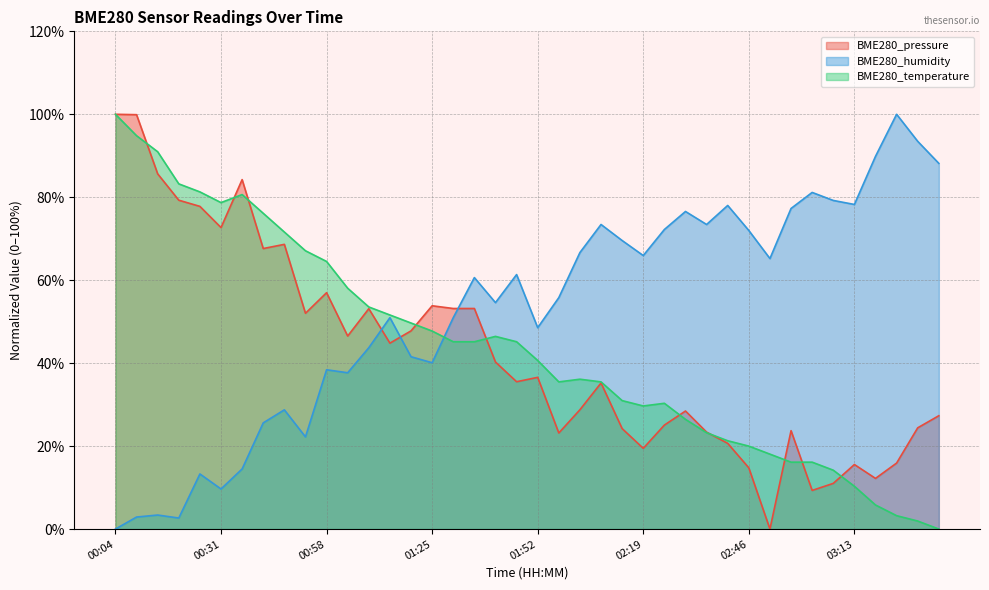

The value of BME280_humidity at 01:30 is 69.6. True or false?

False